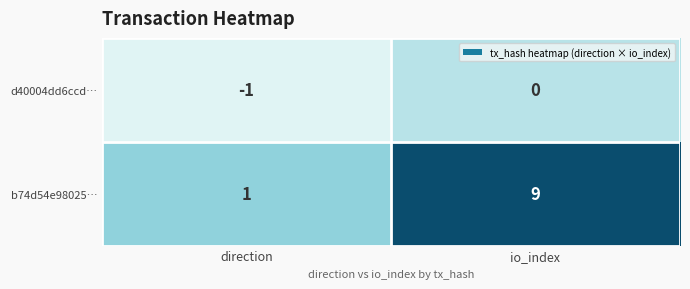

At which category is the sum across all series the highest?

io_index